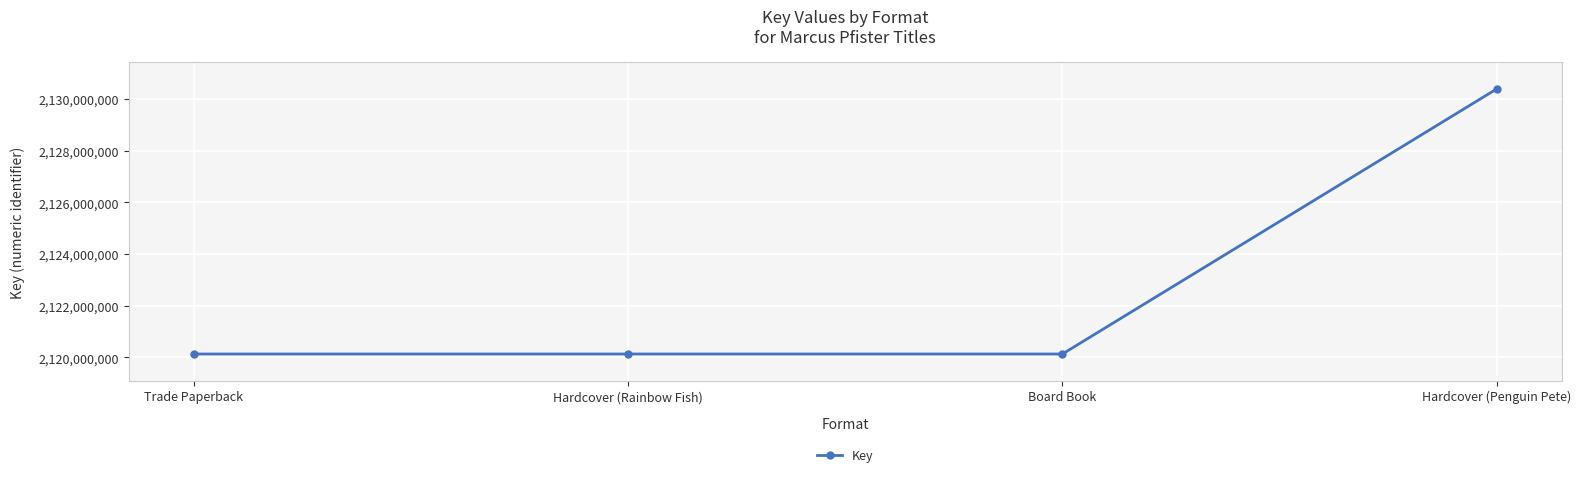

What is the label of the 1st point from the left?

Trade Paperback